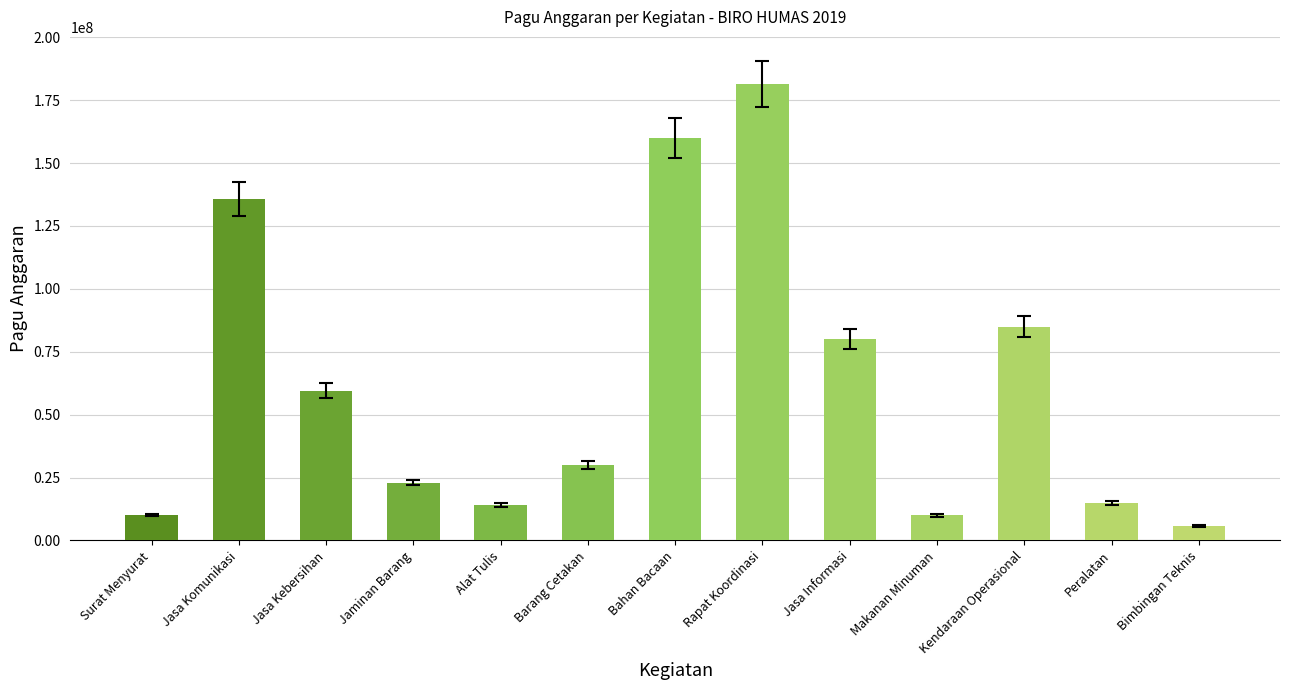

What is the difference between the maximum and minimum values?

175901020